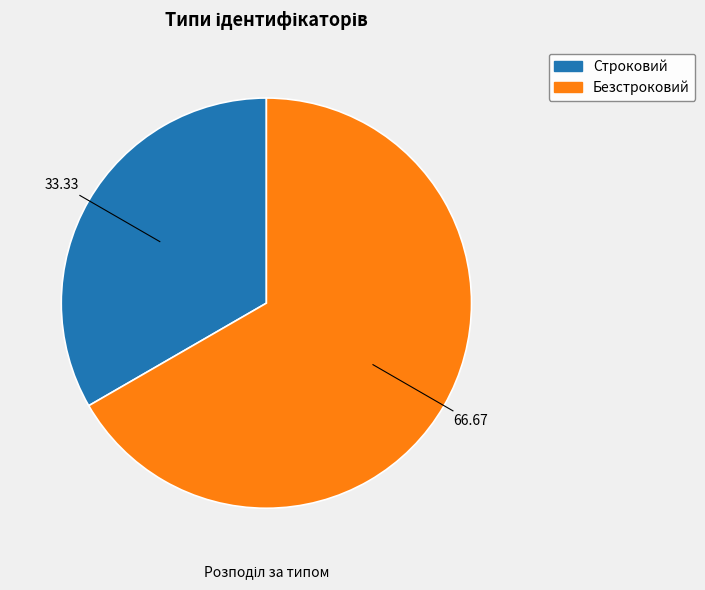

Between Безстроковий and Строковий, which is larger?

Безстроковий